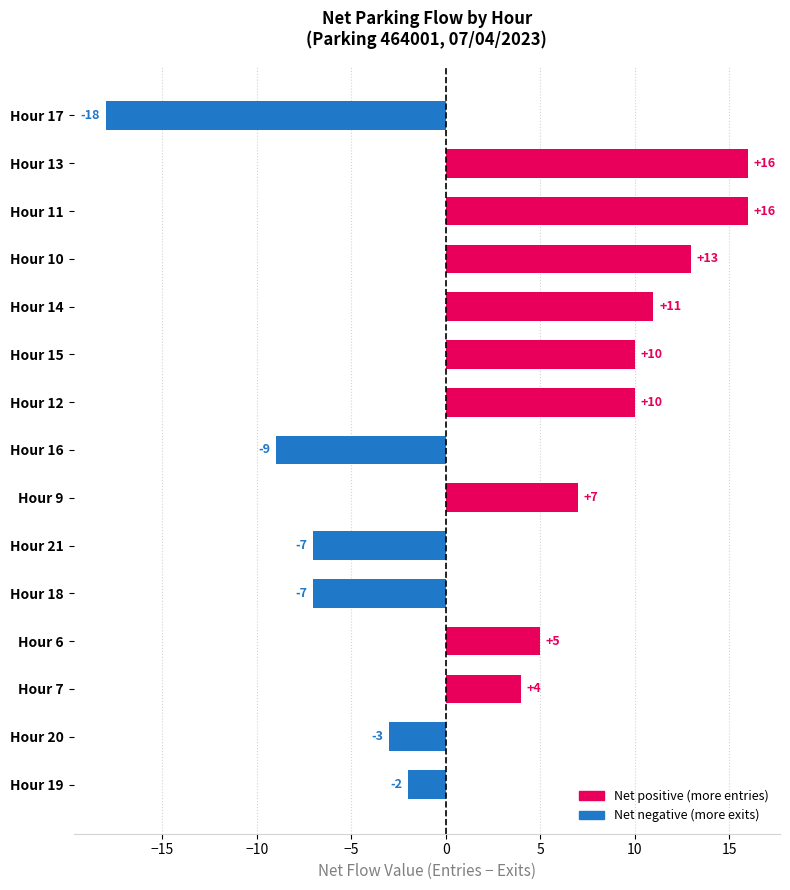

Reading top to bottom, what are all the values shown in this chart?

Hour 17=-18	Hour 13=16	Hour 11=16	Hour 10=13	Hour 14=11	Hour 15=10	Hour 12=10	Hour 16=-9	Hour 9=7	Hour 21=-7	Hour 18=-7	Hour 6=5	Hour 7=4	Hour 20=-3	Hour 19=-2